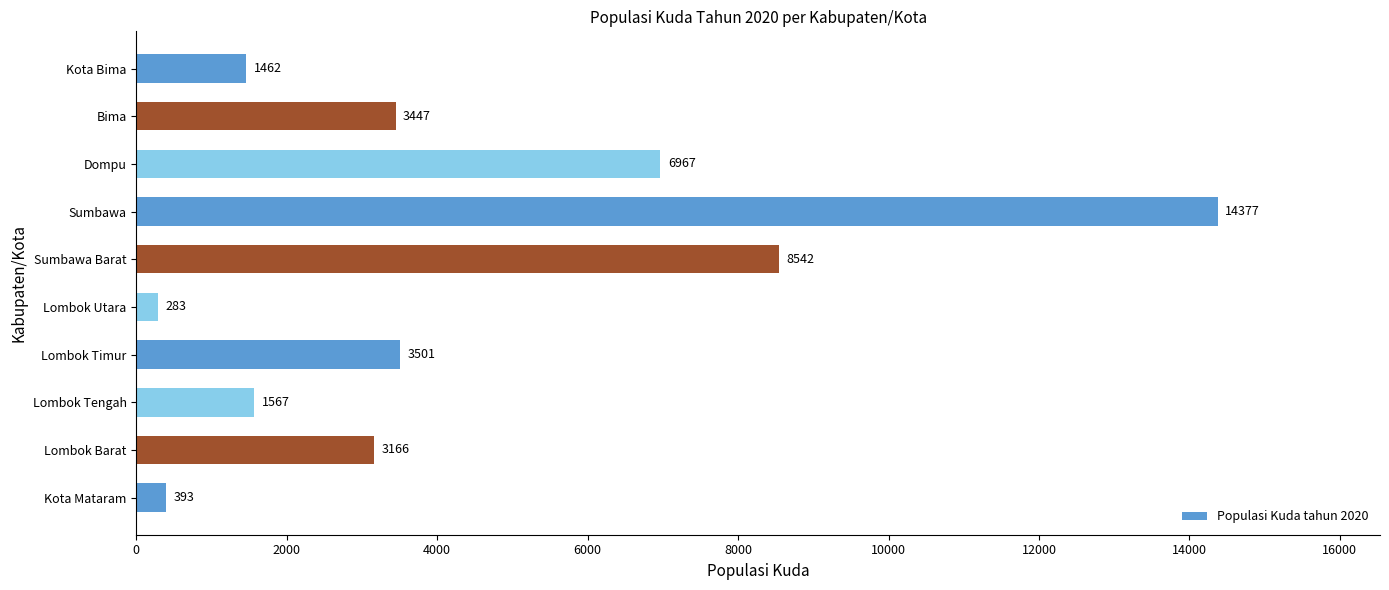

Are the bars horizontal?

Yes